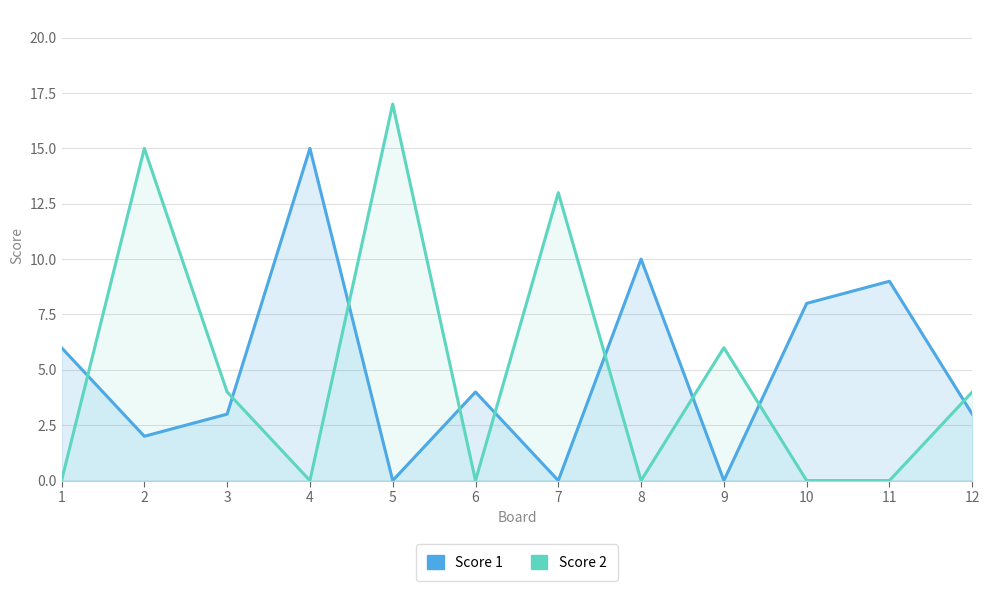

Reading right to left, what are all the values shown in this chart?

Score 1: 12=3	11=9	10=8	9=0	8=10	7=0	6=4	5=0	4=15	3=3	2=2	1=6
Score 2: 12=4	11=0	10=0	9=6	8=0	7=13	6=0	5=17	4=0	3=4	2=15	1=0